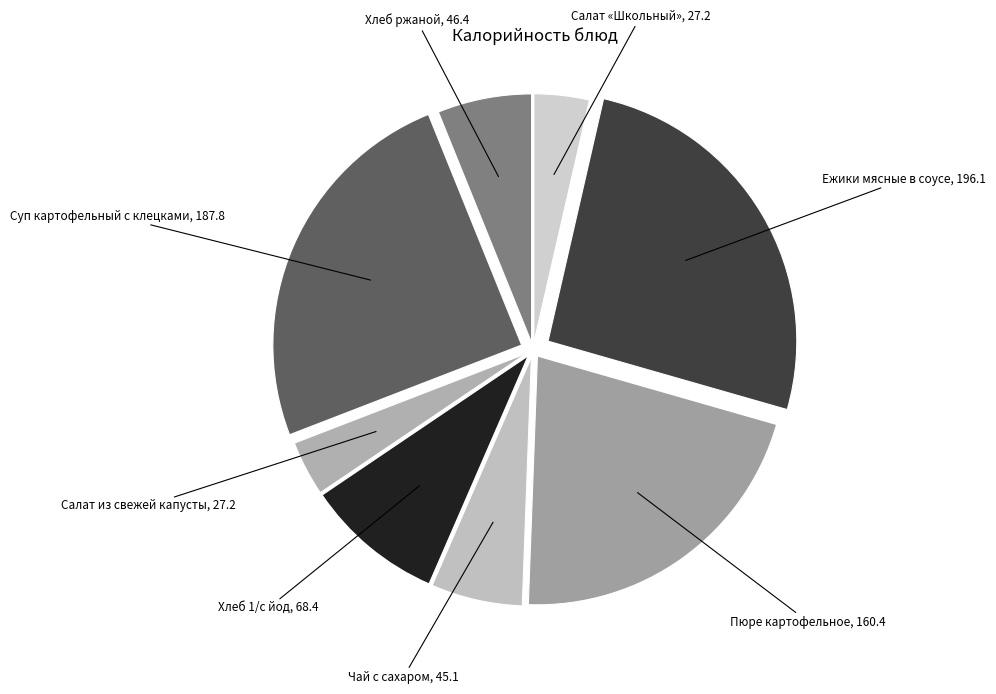

Which category has the smallest portion of the pie?

Салат «Школьный»